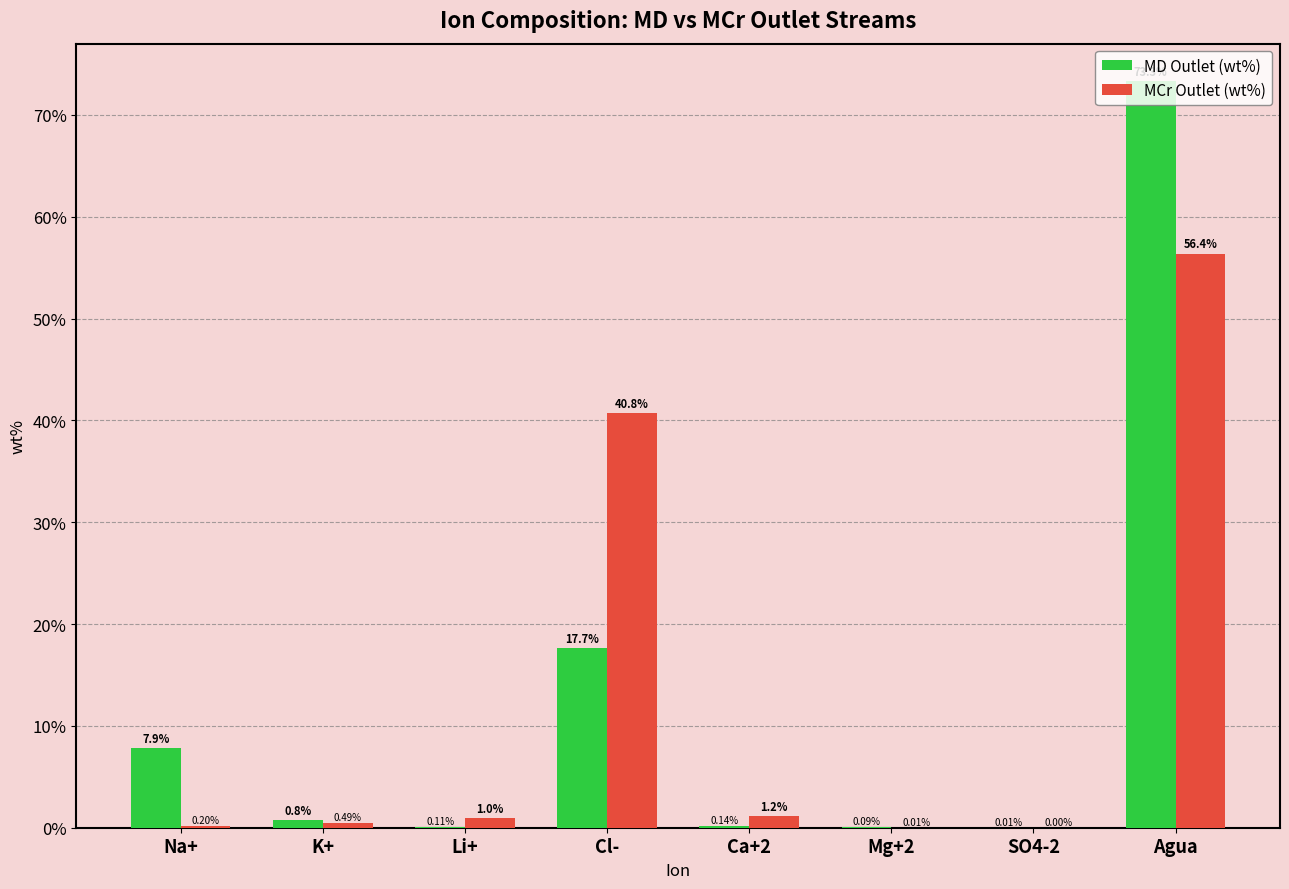

What is the sum of the MCr Outlet (wt%) values at Na+ and Agua?

56.6